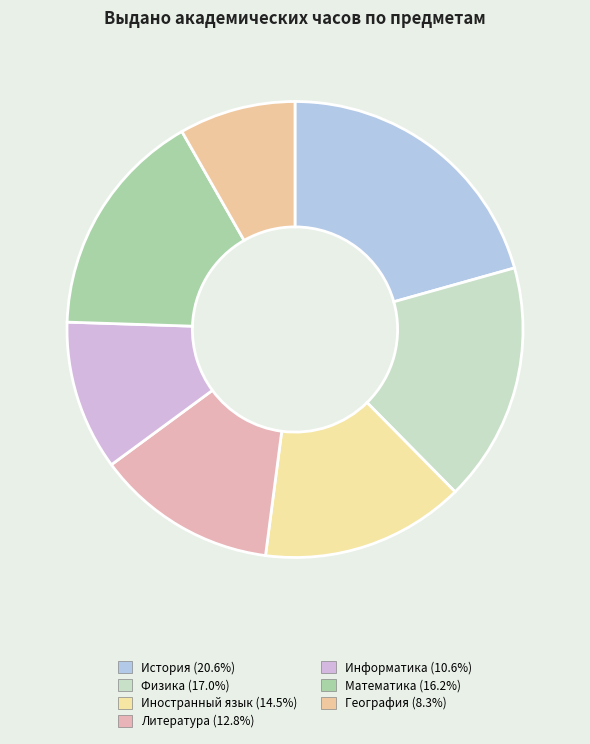

Count the number of slices in the pie.

7